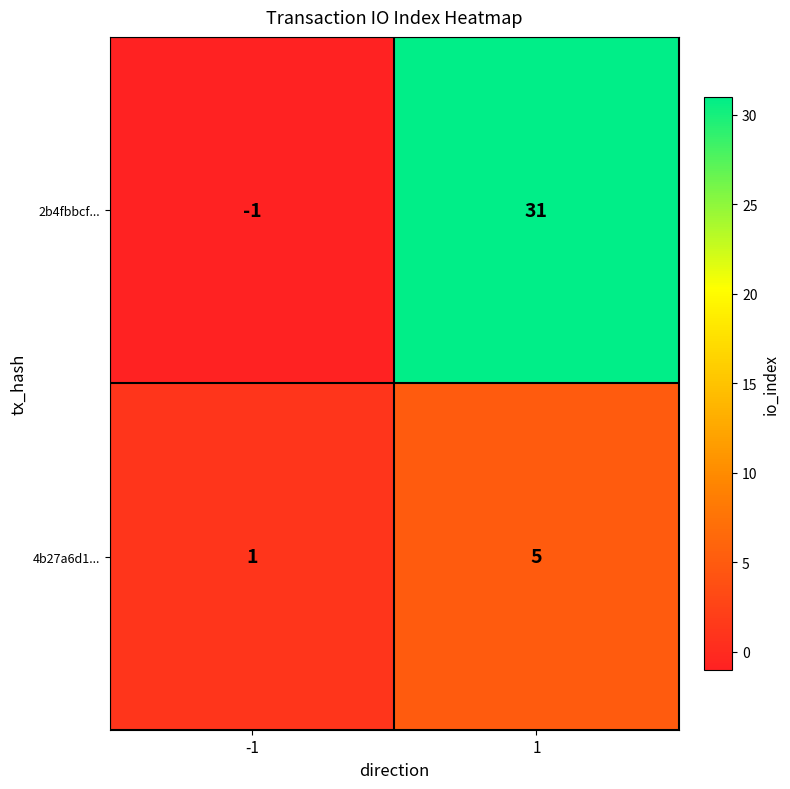

What is the difference between the 2b4fbbcf... values at -1 and 1?

32